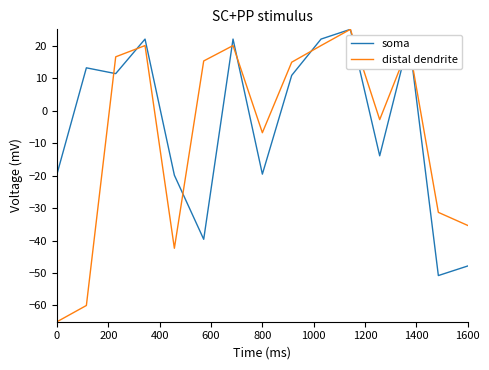

What is the minimum value shown in the chart?

-65.0